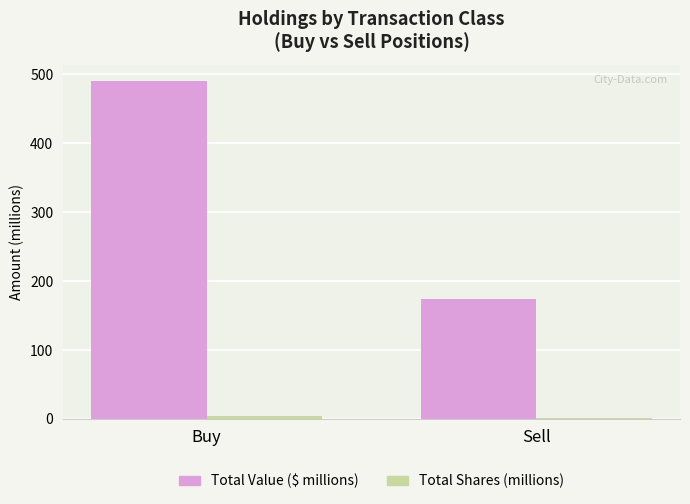

Which label corresponds to the largest value in the chart?

Buy